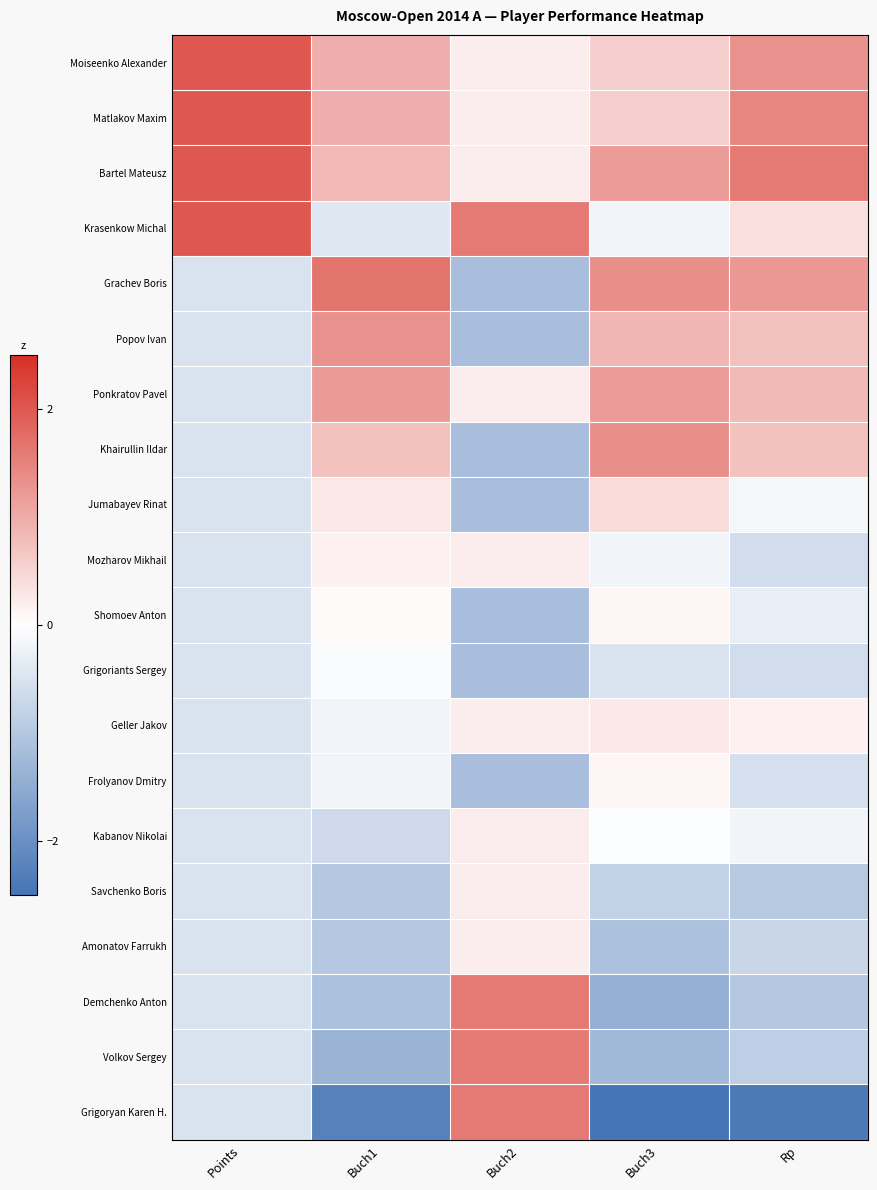

Rank the series at Buch3 from highest to lowest value.

Grachev Boris, Khairullin Ildar, Bartel Mateusz, Ponkratov Pavel, Popov Ivan, Moiseenko Alexander, Matlakov Maxim, Jumabayev Rinat, Geller Jakov, Shomoev Anton, Frolyanov Dmitry, Kabanov Nikolai, Krasenkow Michal, Mozharov Mikhail, Grigoriants Sergey, Savchenko Boris, Amonatov Farrukh, Volkov Sergey, Demchenko Anton, Grigoryan Karen H.